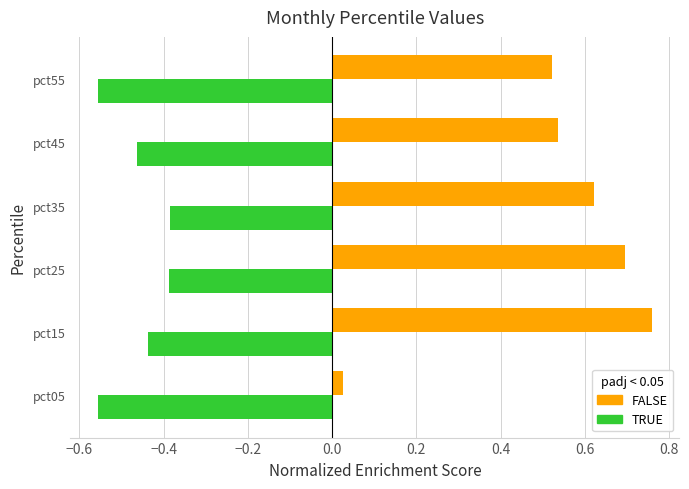

What is the total value across all series at pct15?

0.3